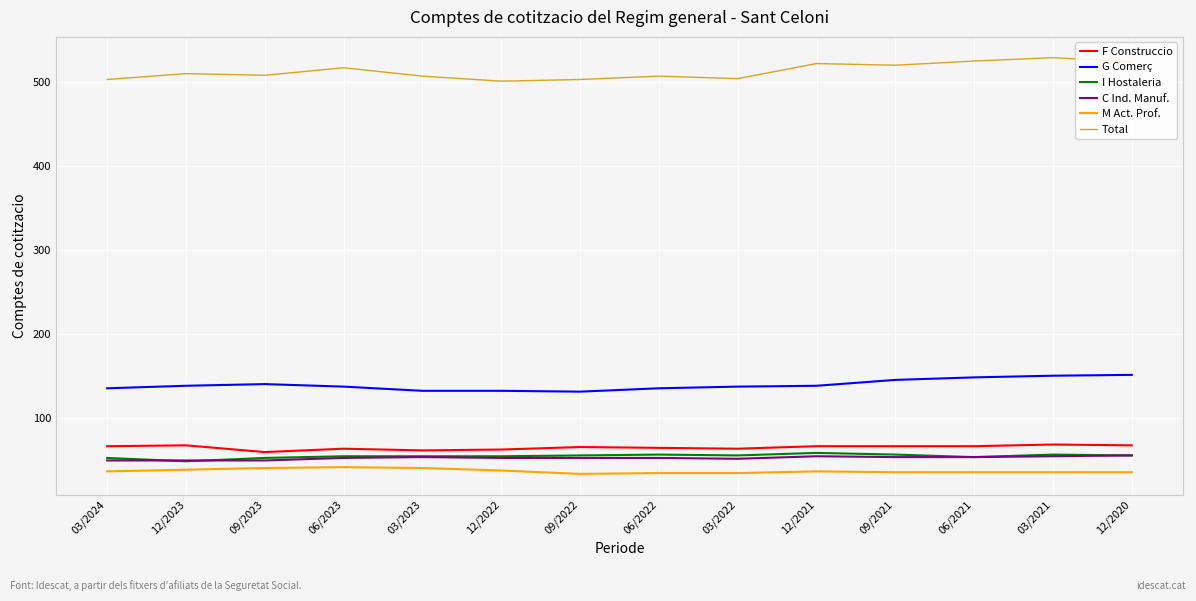

What is the highest value of the M Act. Prof. series?

41